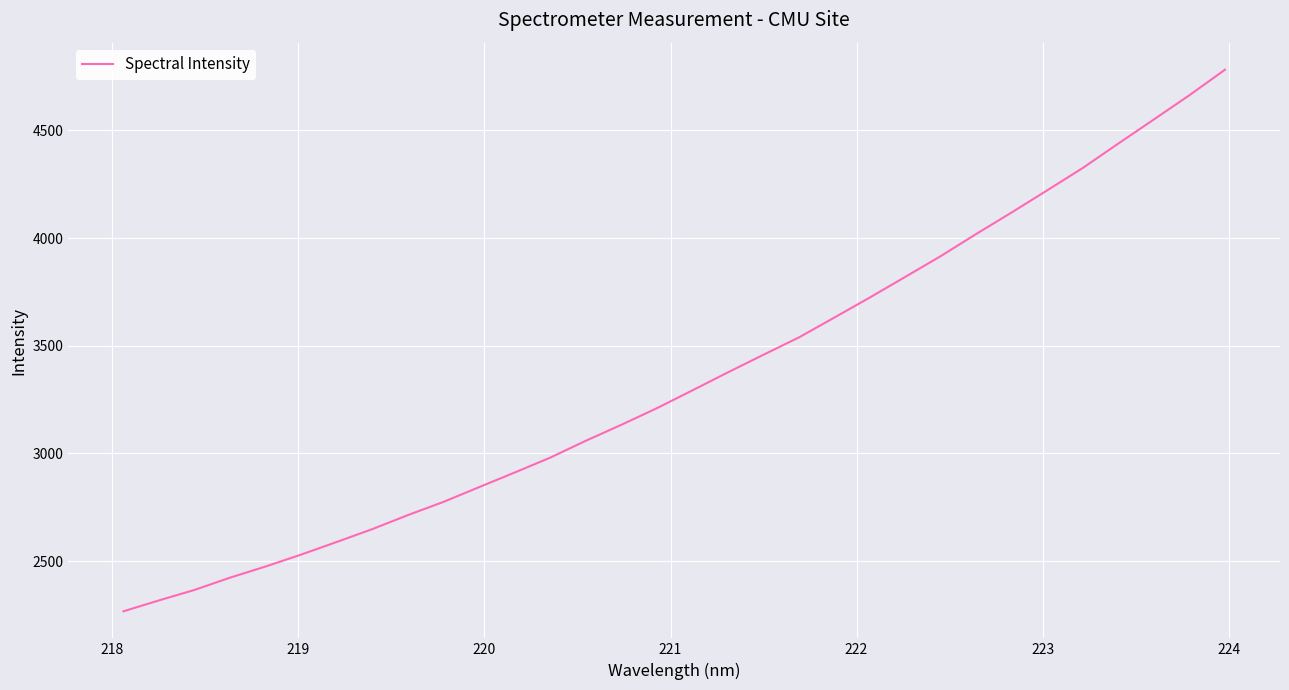

What is the maximum value shown in the chart?

4781.1